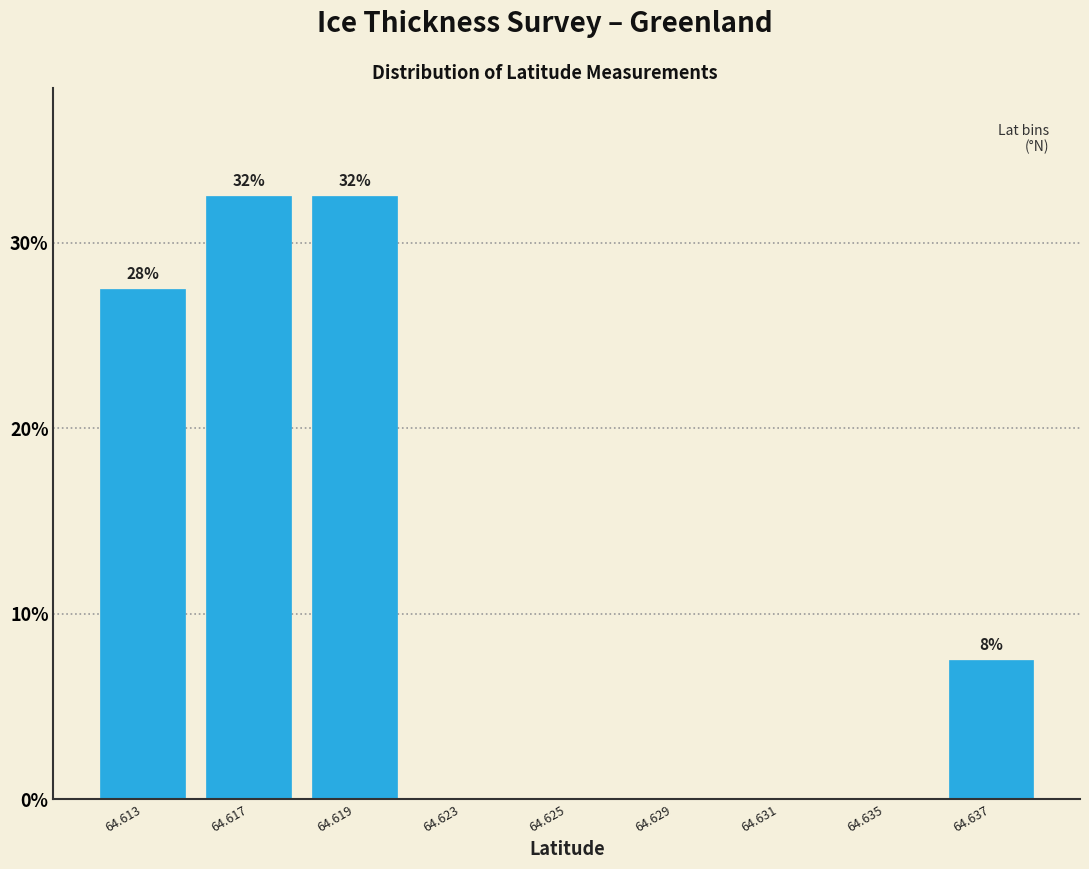

Reading right to left, what are all the values shown in this chart?

64.637=7.5	64.635=0.0	64.631=0.0	64.629=0.0	64.625=0.0	64.623=0.0	64.619=32.5	64.617=32.5	64.613=27.5